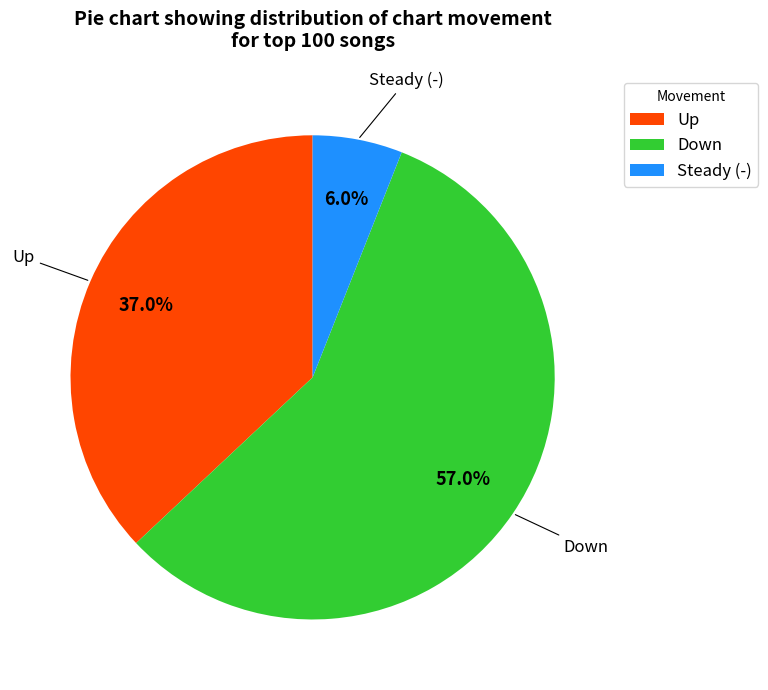

What is the majority slice?

Down